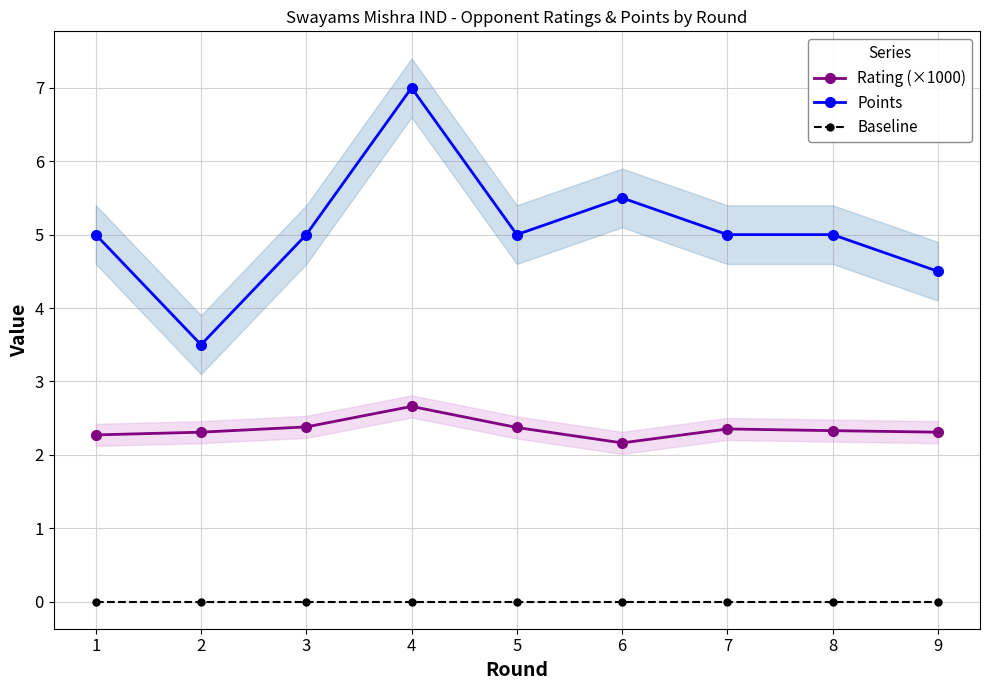

List the labels in order of Points value, largest first.

4, 6, 1, 3, 5, 7, 8, 9, 2